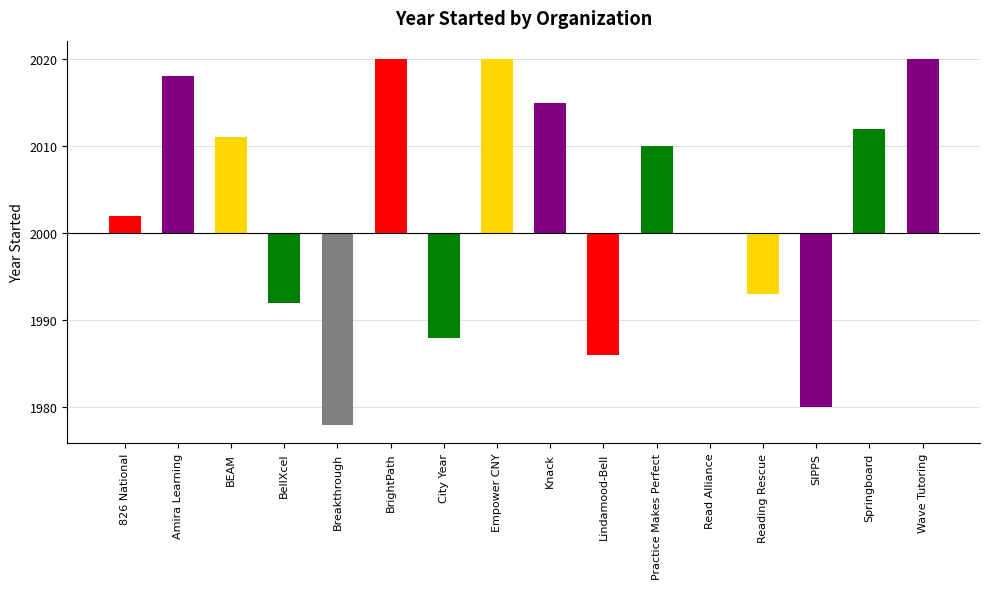

True or false: the data shows 2020 at BrightPath.

True